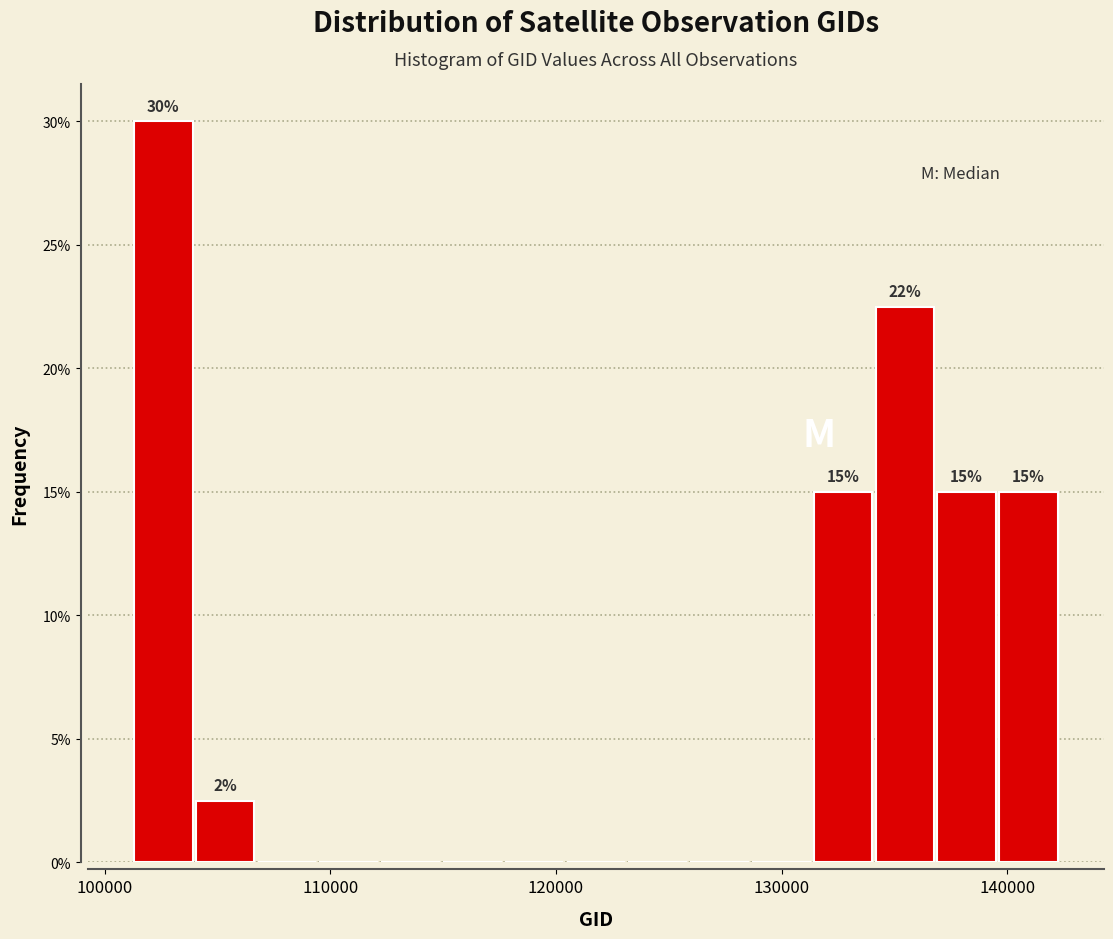

Around what value on the x-axis is the tallest bar? Give the approximate position of its centre, as read against the axis.

103000